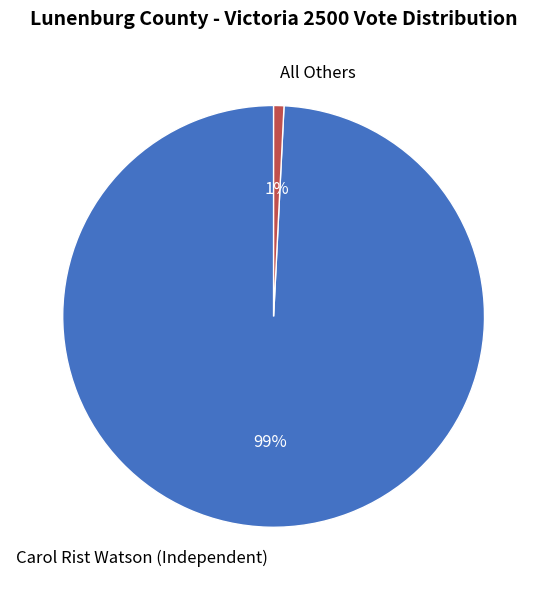

Which slice is the smallest?

All Others